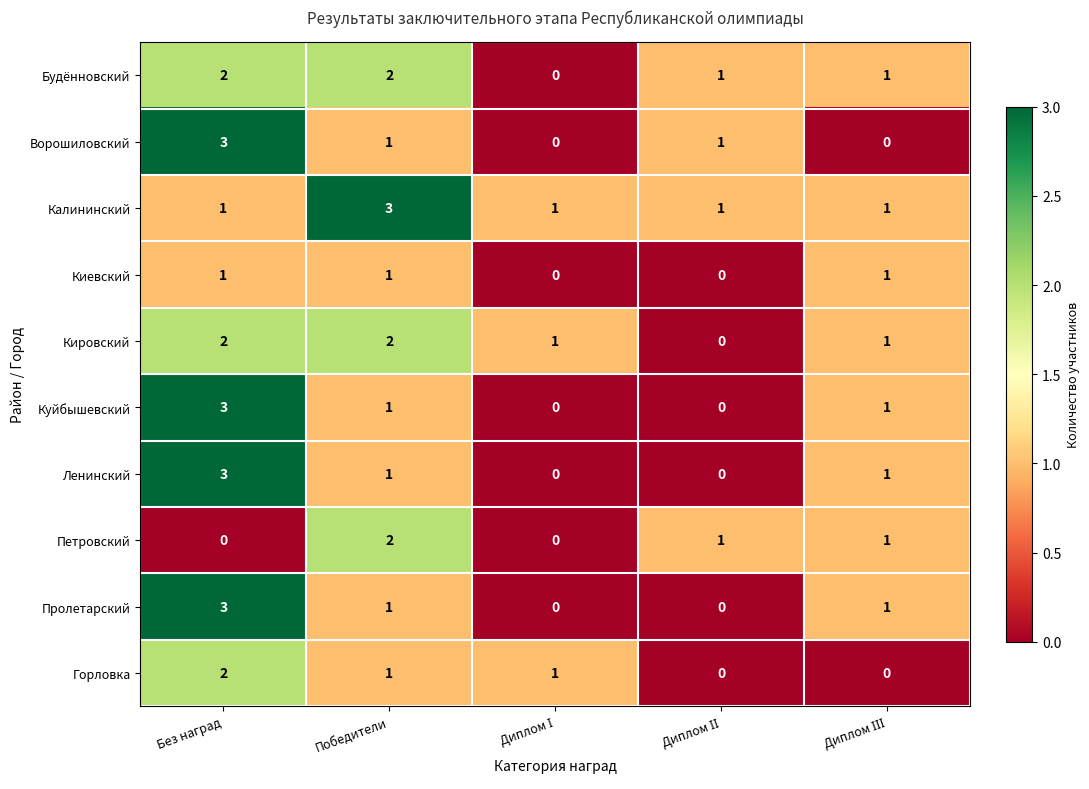

Is it true that Куйбышевский equals 1 at Победители?

True